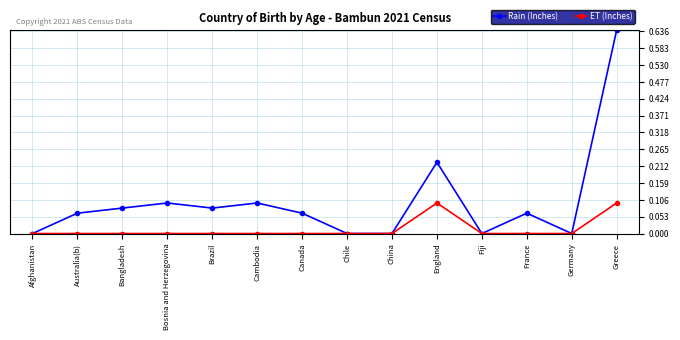

Rank the series by their maximum value, from highest to lowest.

Rain (Inches), ET (Inches)